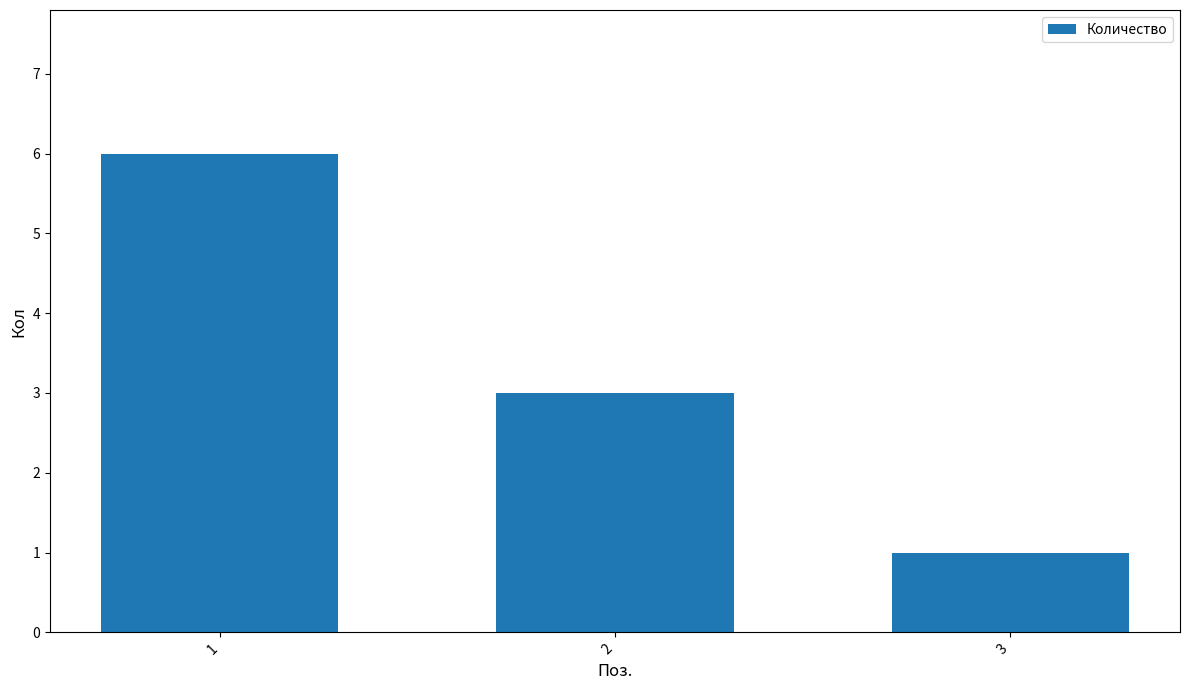

What is the minimum value shown in the chart?

1